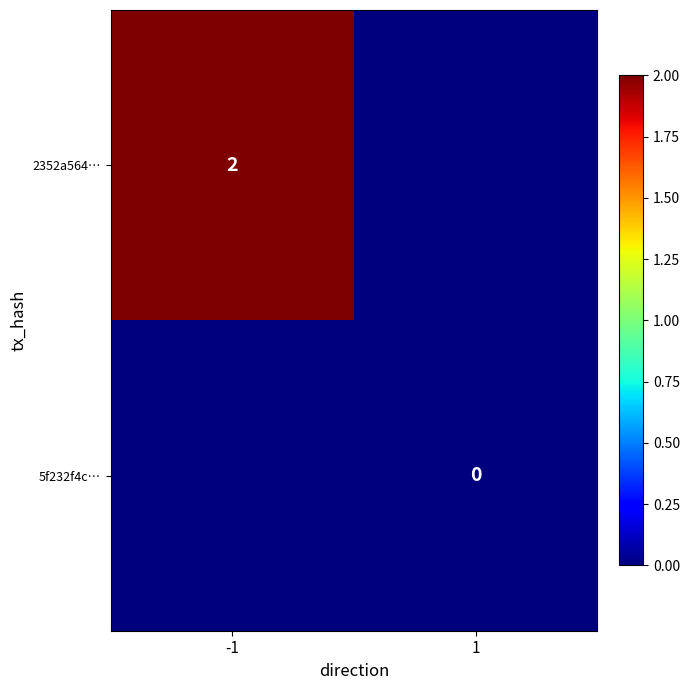

Which category has the lowest value in the 2352a564… series?

1